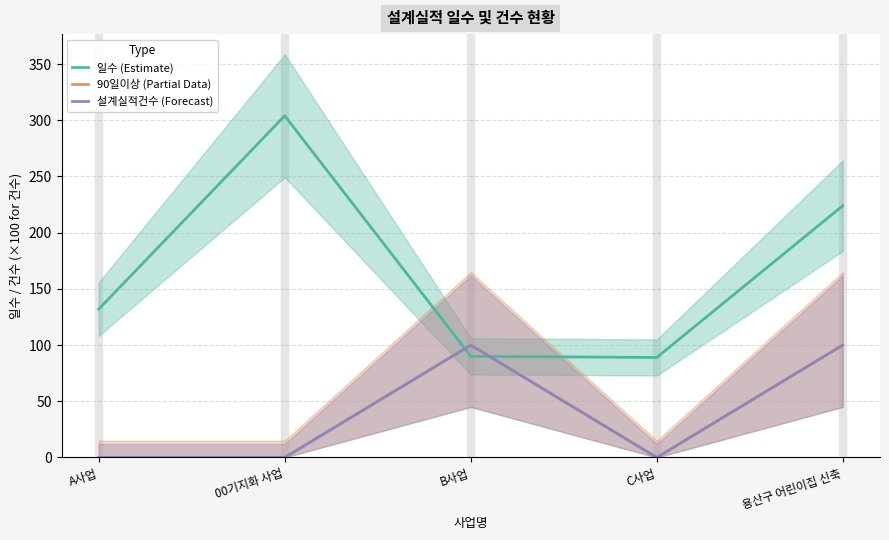

What is the spread (max minus min) of values at A사업?

132